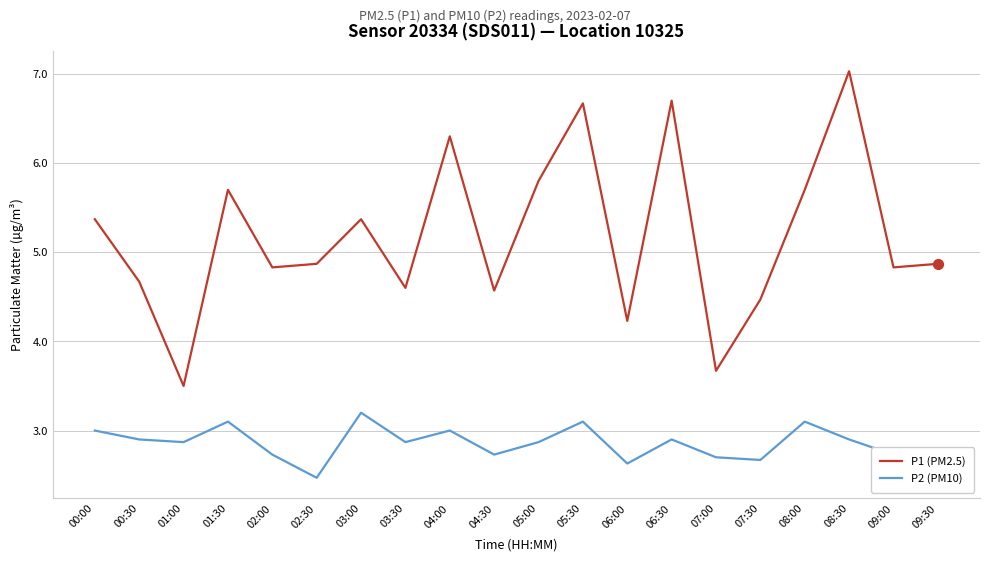

Which series contains the lowest Y value?

P2 (PM10)